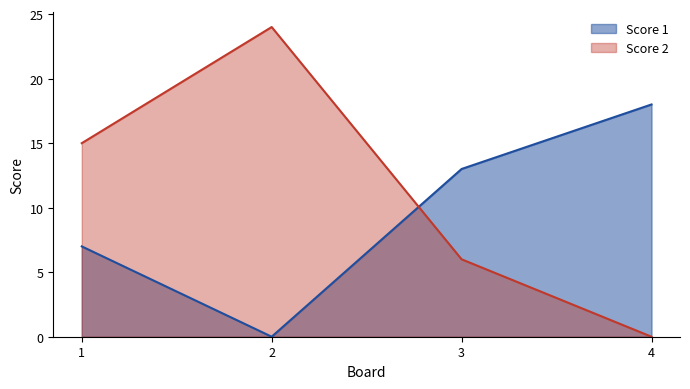

Which has a higher value, 2 or 1?

1